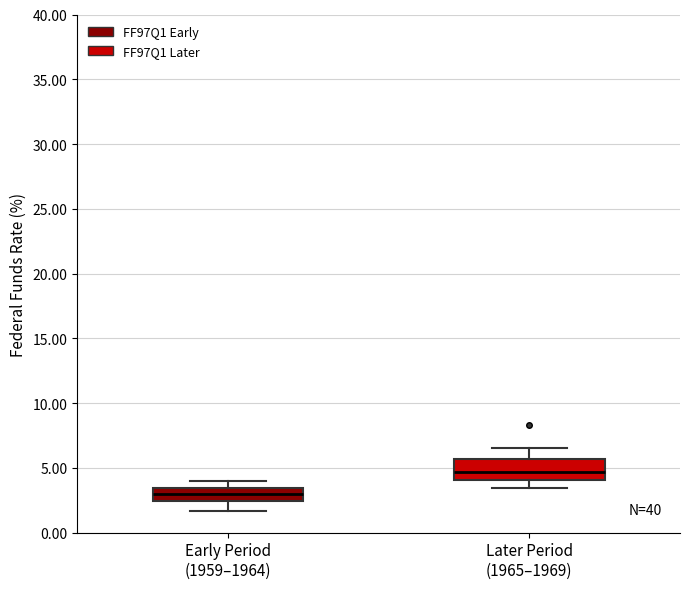

Comparing the boxes themselves (not the whiskers), which one is the tallest?

Later Period (1965–1969)